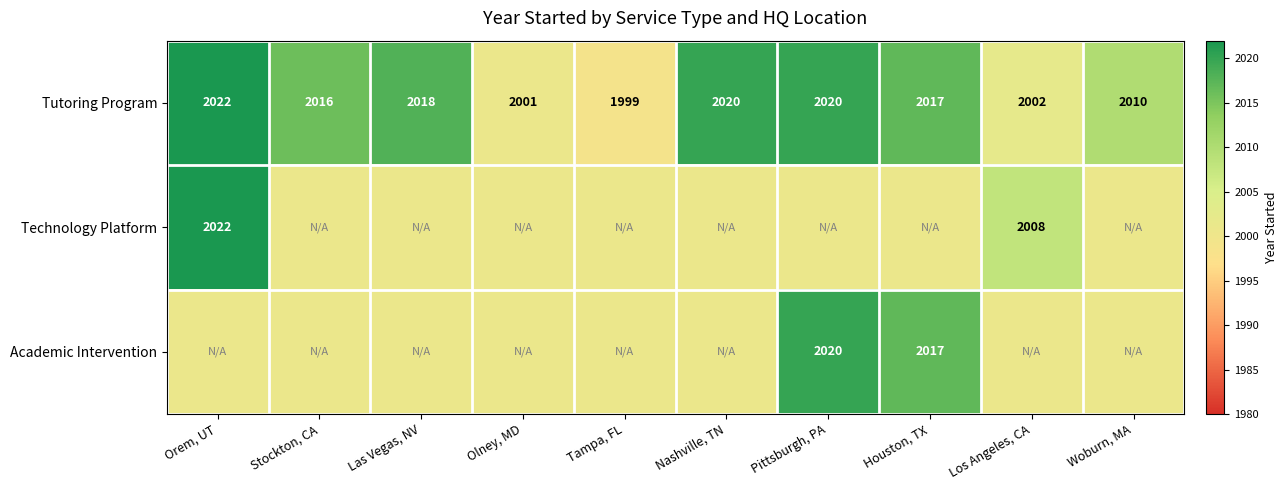

At which label does Tutoring Program first exceed 2017?

Orem, UT